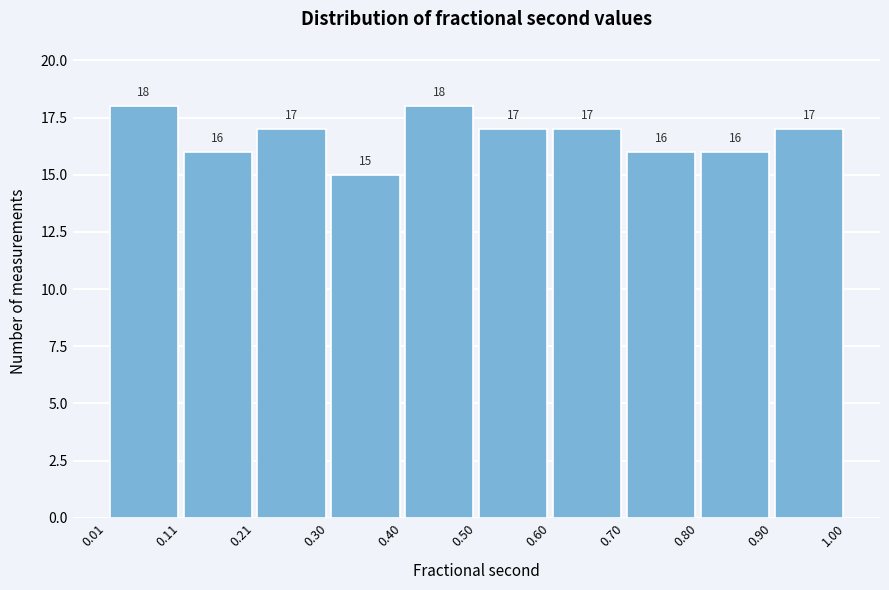

How tall is the bar that spans 0.90 to 1.00 on the x-axis?

17